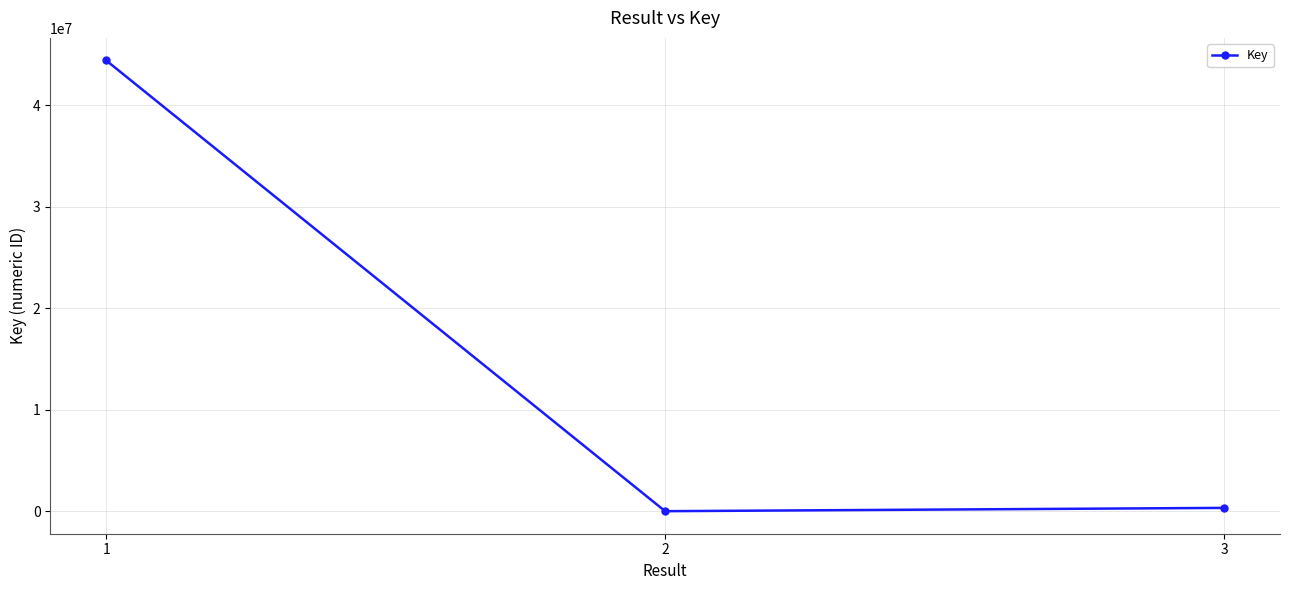

How many distinct data groups are displayed?

1